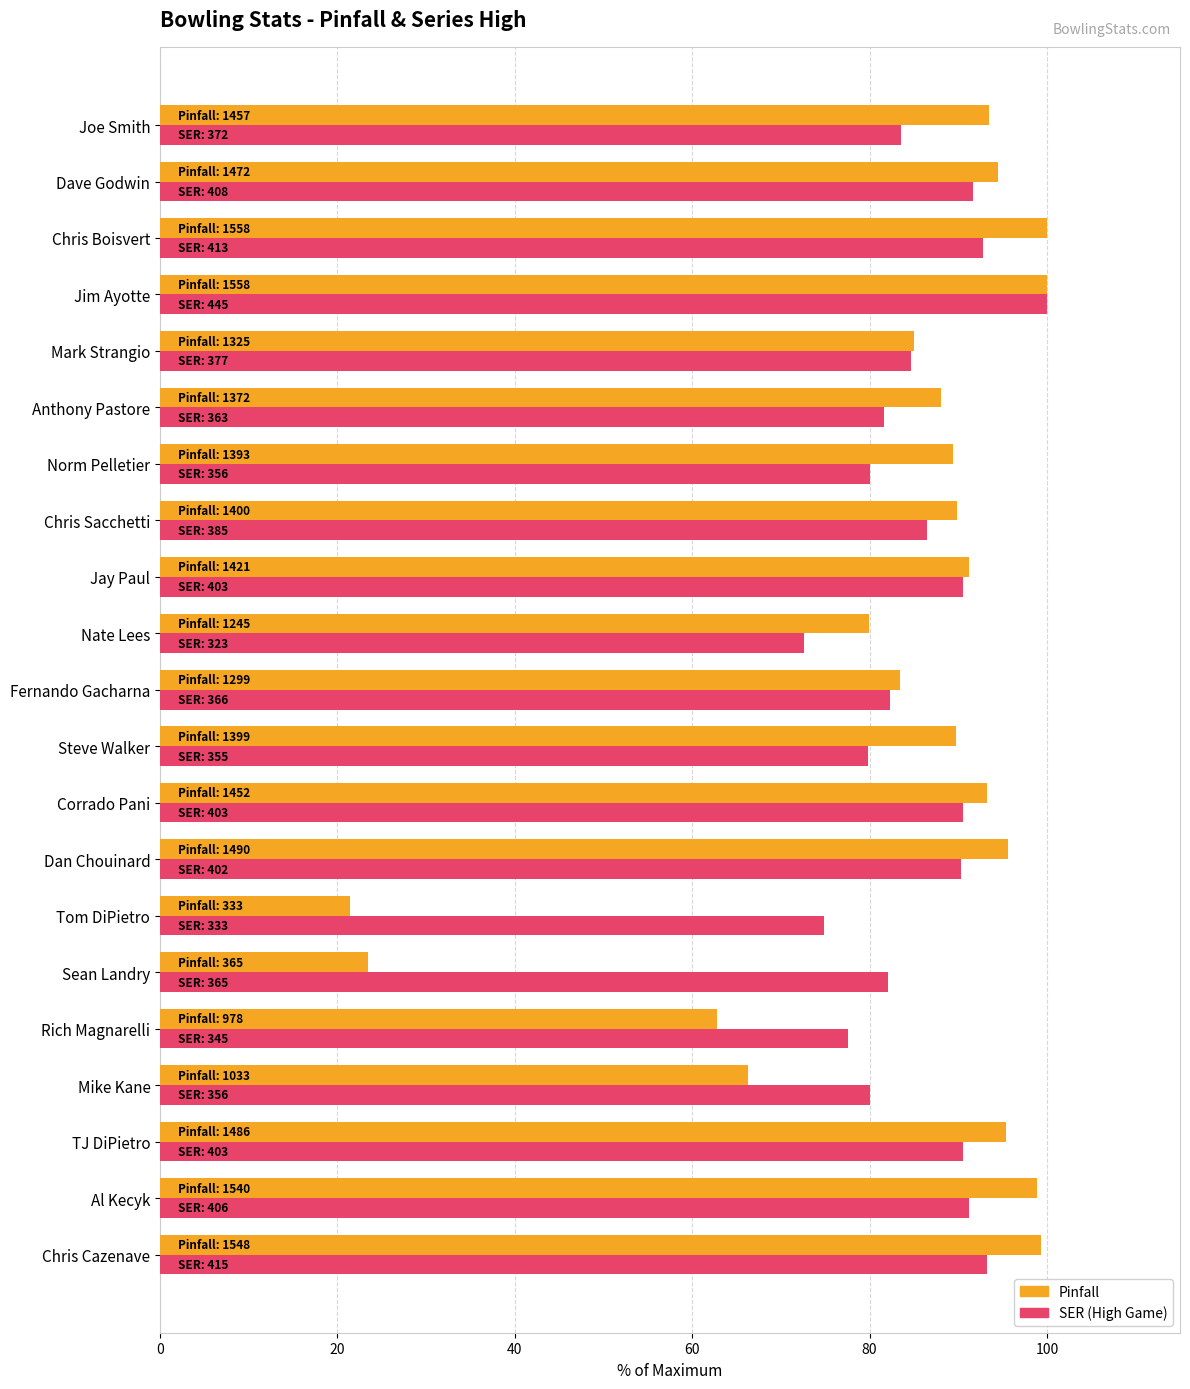

What is the total value across all series at Mark Strangio?

169.8